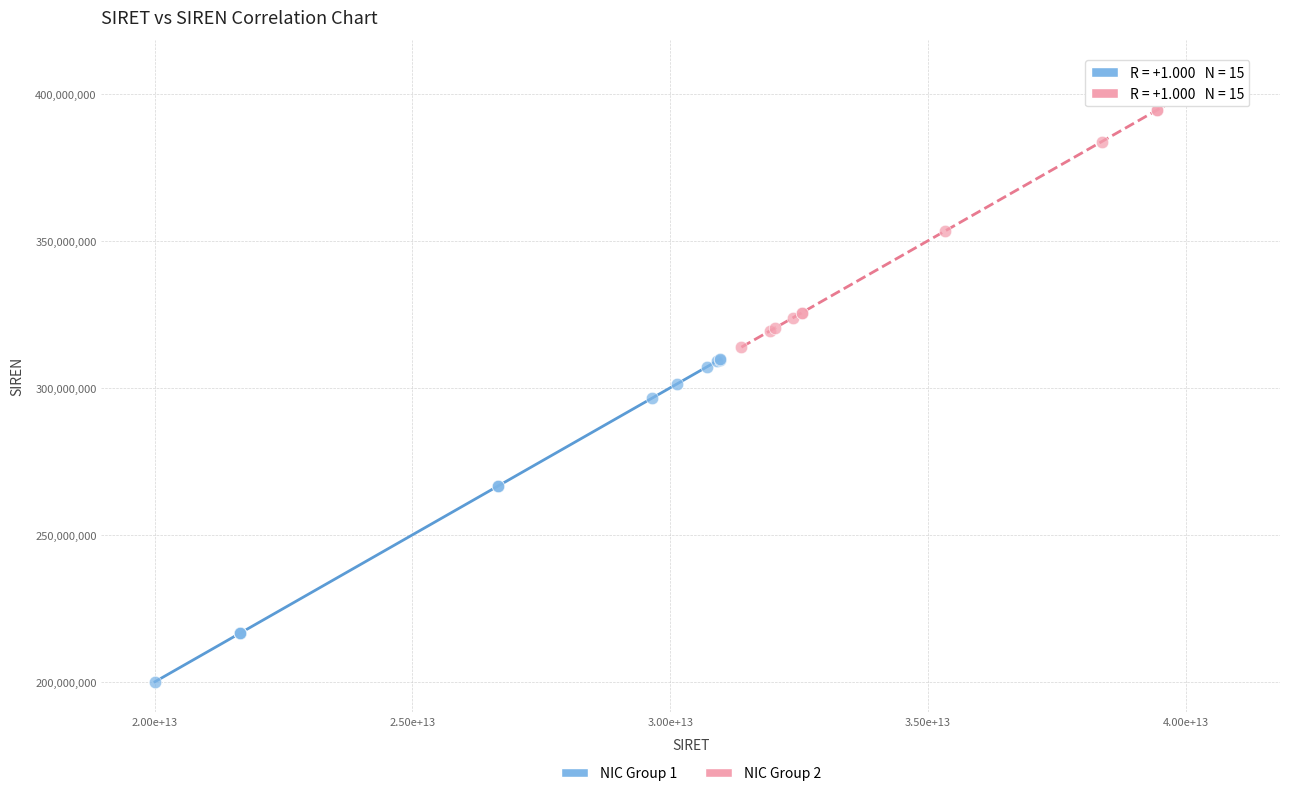

Which series reaches the minimum Y coordinate?

NIC Group 1